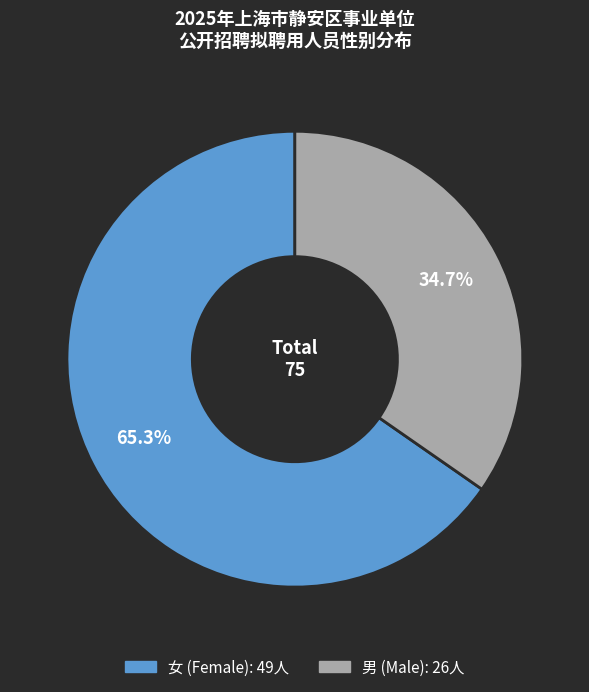

To the nearest percent, what is the average slice percentage?

50%